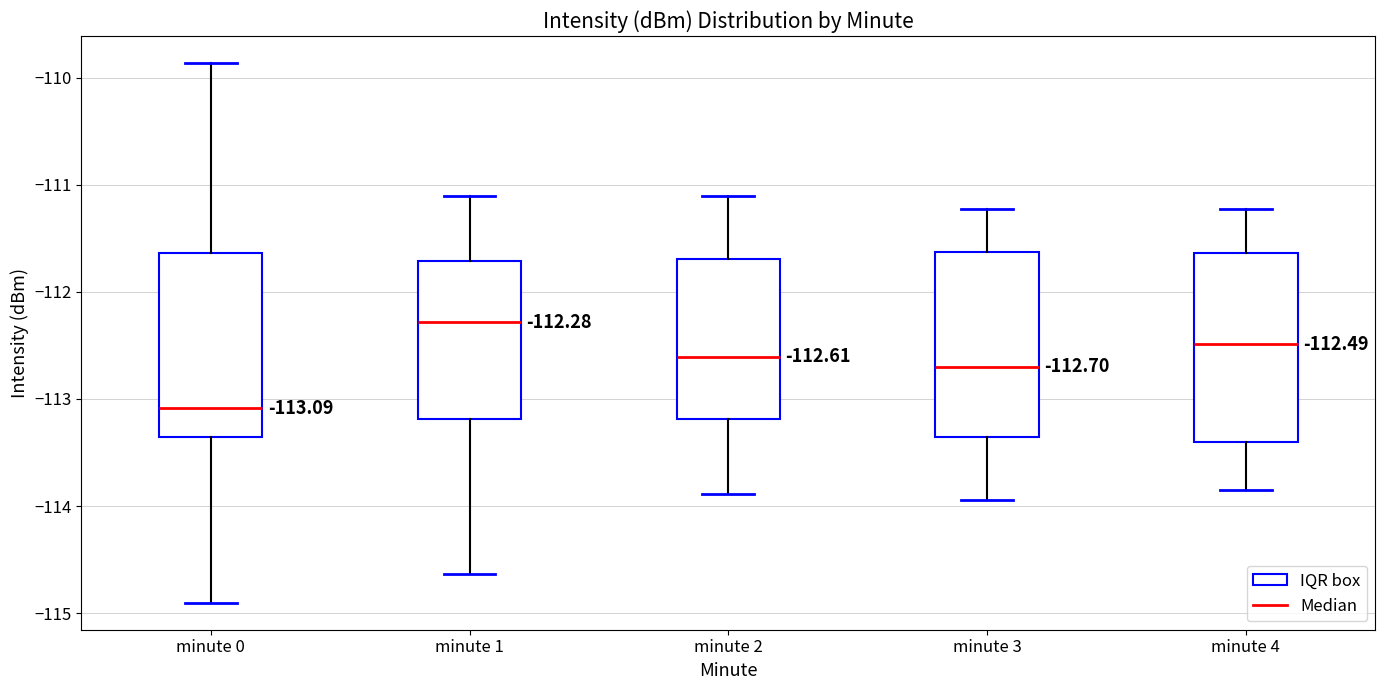

Which box's median line is the highest?

minute 1